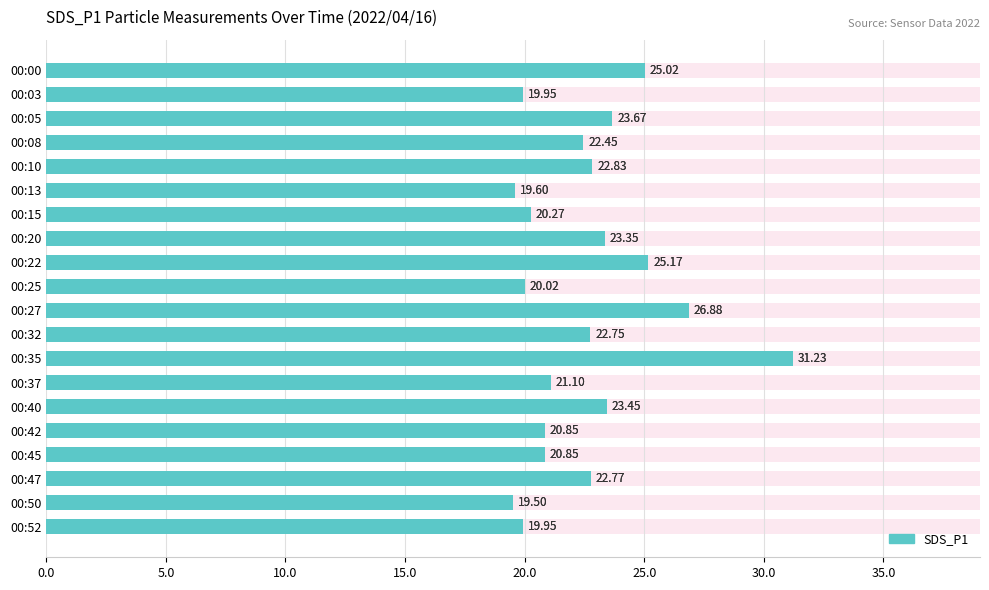

How many values are below 22?

9